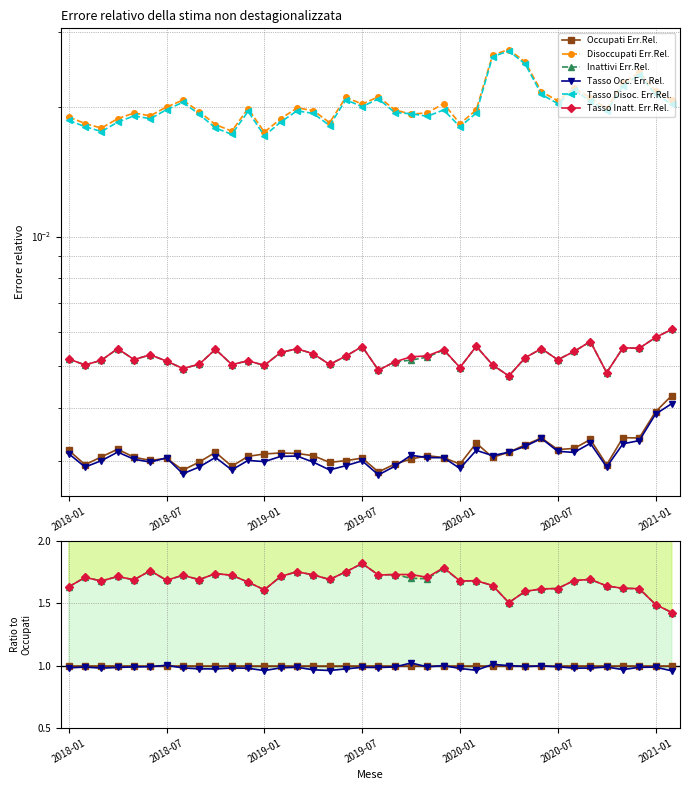

What is the smallest value displayed?

1.0